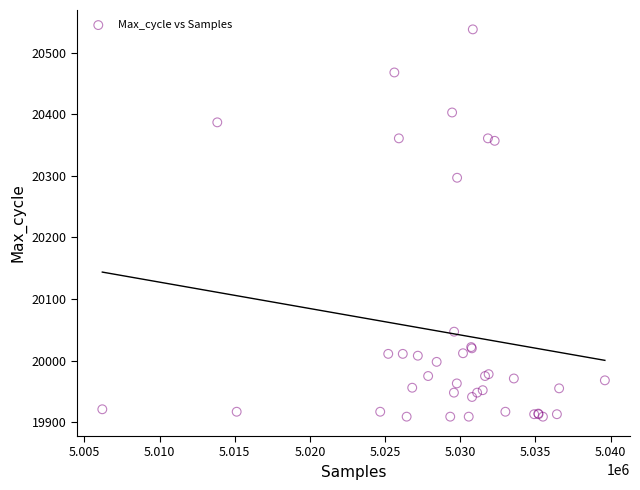

What Y value in the scatter plot is closest to 20223?

20297